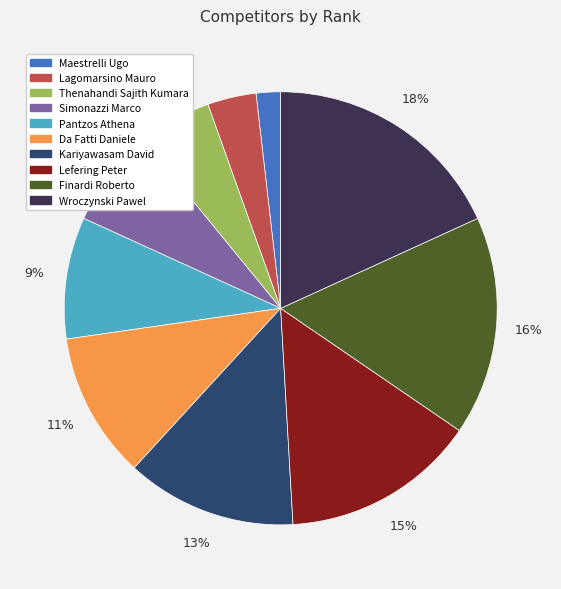

True or false: Thenahandi Sajith Kumara accounts for 1% of the total.

False